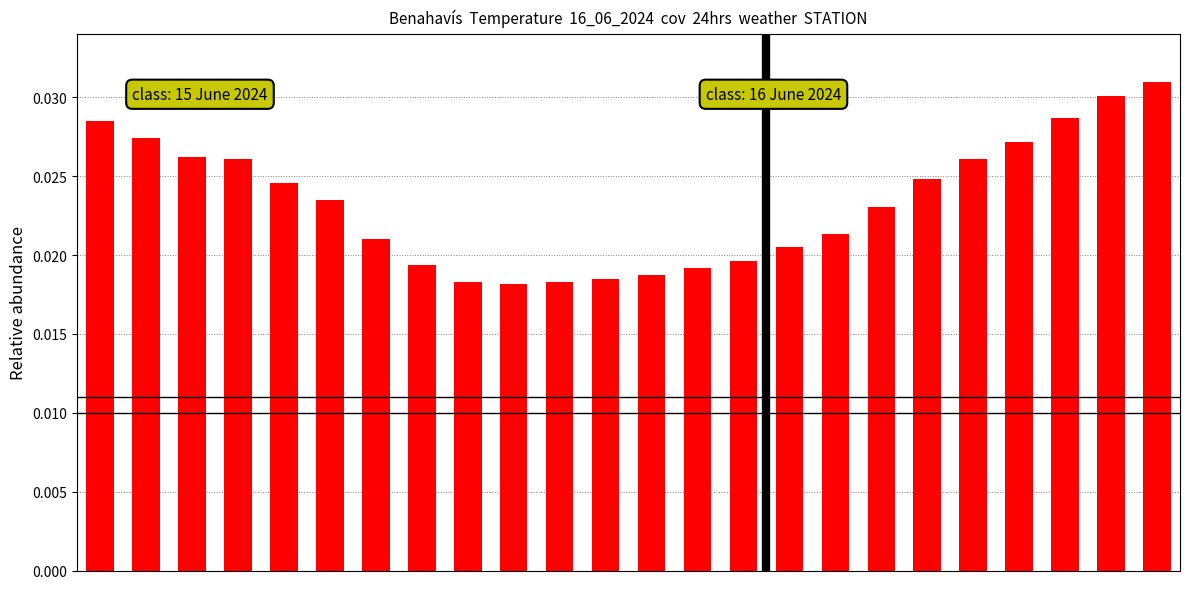

How many values are between 0 and 1?

24